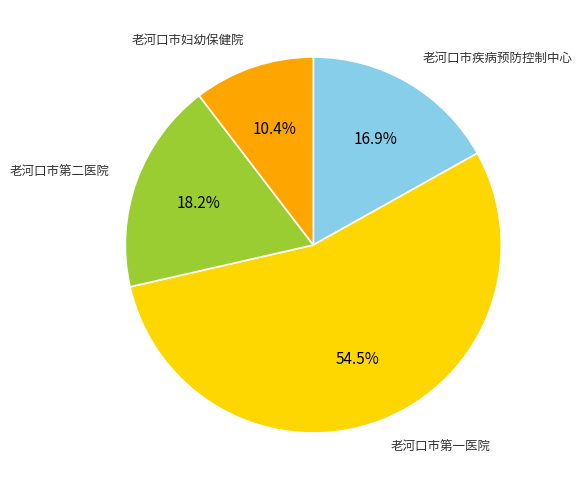

How many slices are in this pie chart?

4